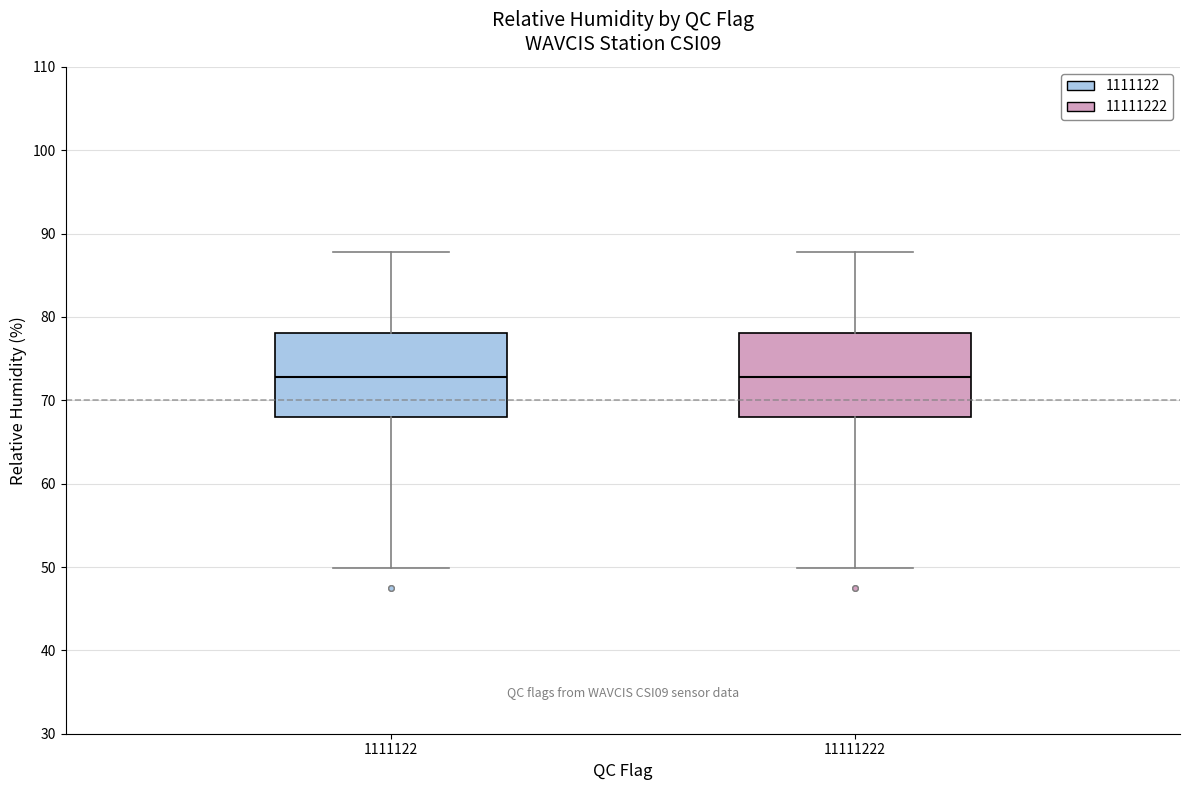

Reading left to right, read every box against the y-axis: the position of its median line, the range the box covers, and the ends of its whiskers. The values are not printed on the chart, so give them approximately, as read against the axis.

1111122: median 73, box 68 to 78, whiskers 50 to 88
11111222: median 73, box 68 to 78, whiskers 50 to 88